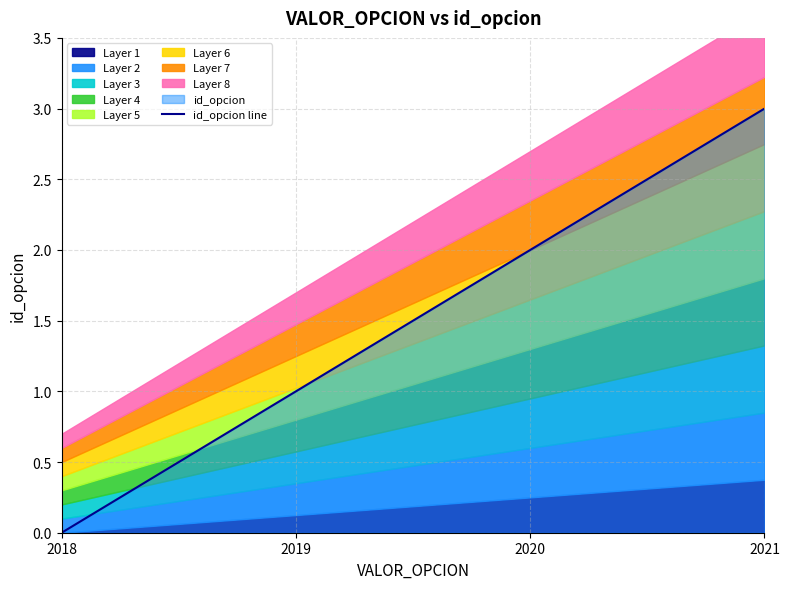

At which category does the chart reach its peak across all series?

2021